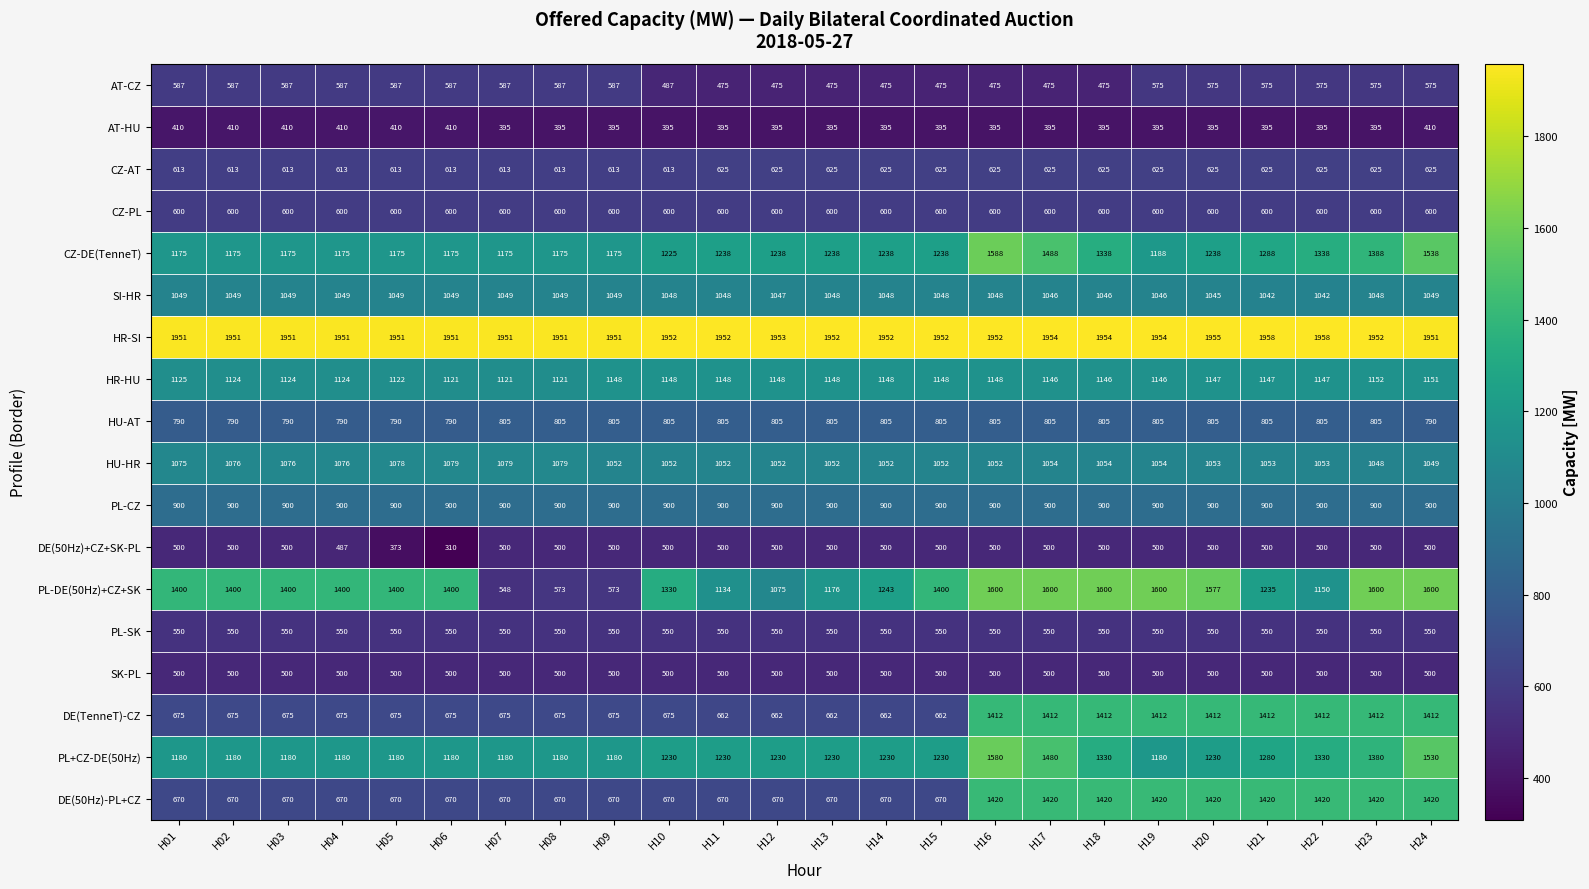

What is the approximate value of DE(50Hz)+CZ+SK-PL at H13?

500